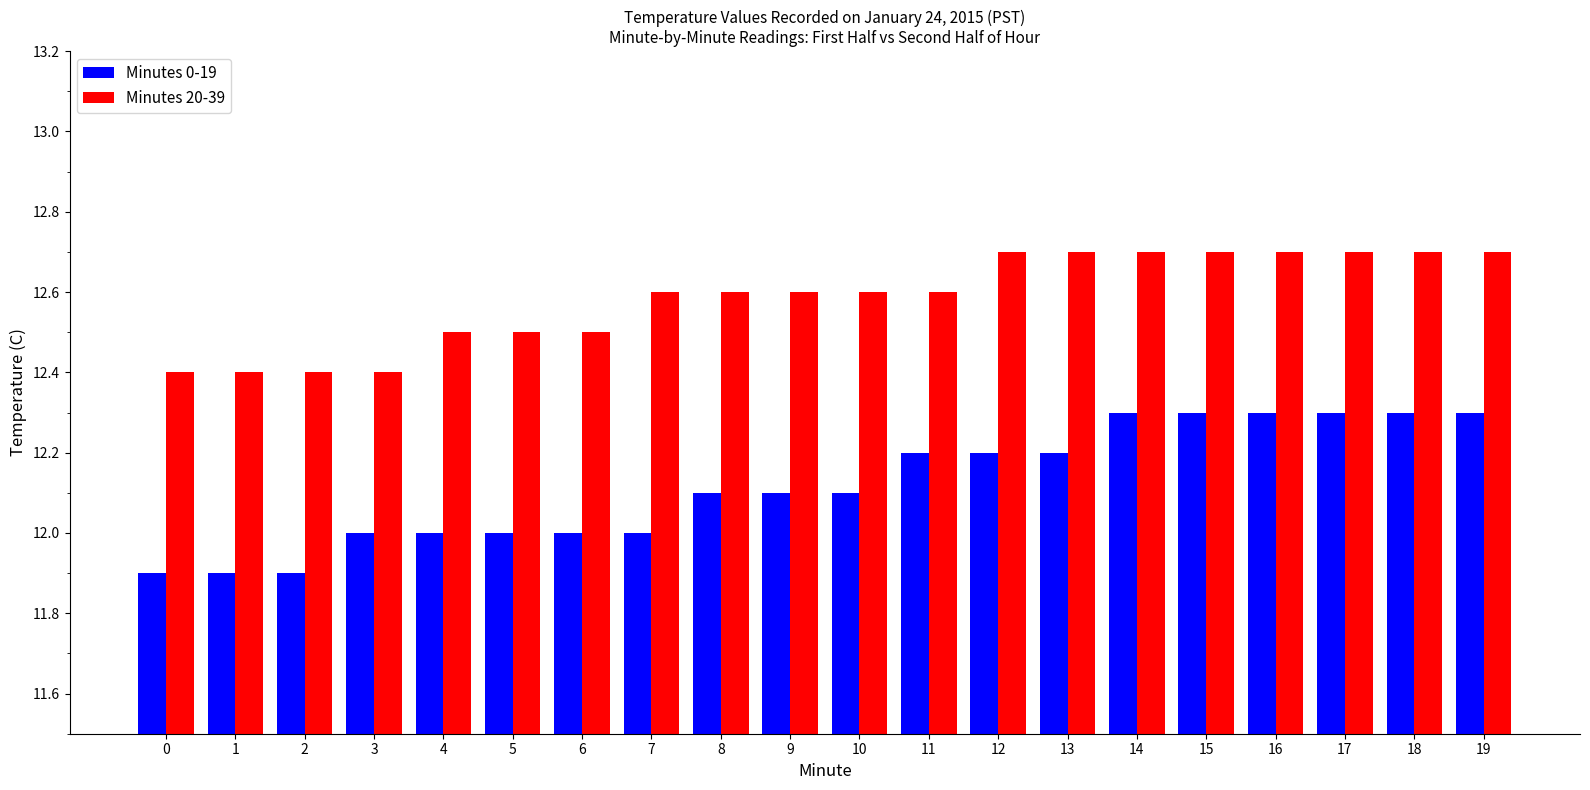

What is the total value across all series at 4?

24.5